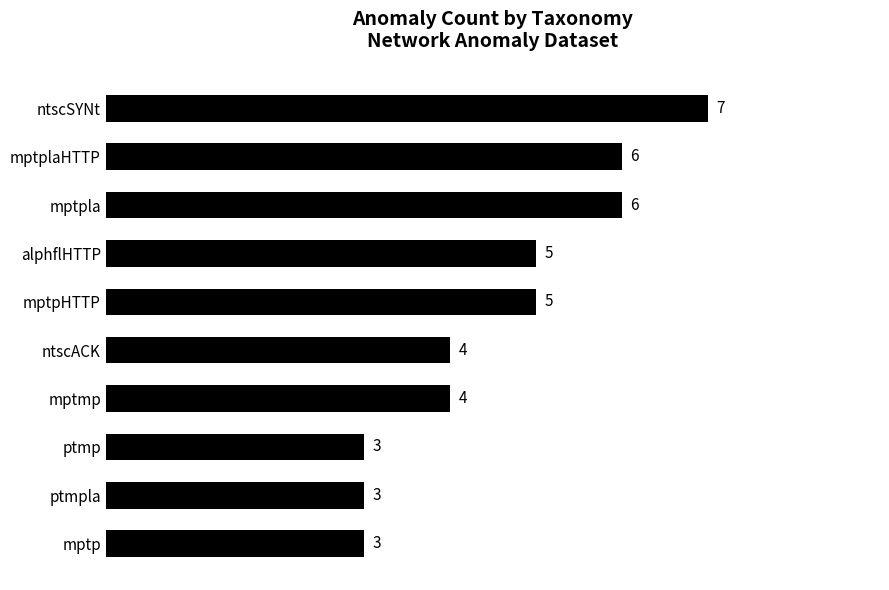

Reading bottom to top, transcribe all the data shown in this chart.

3	3	3	4	4	5	5	6	6	7